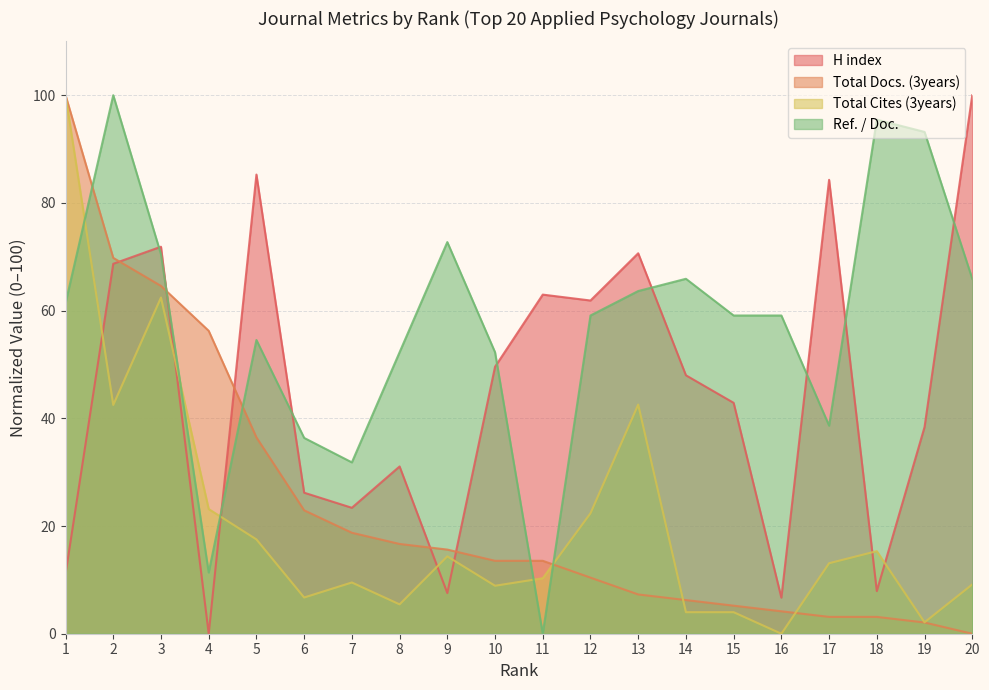

Does the chart have visible grid lines?

Yes